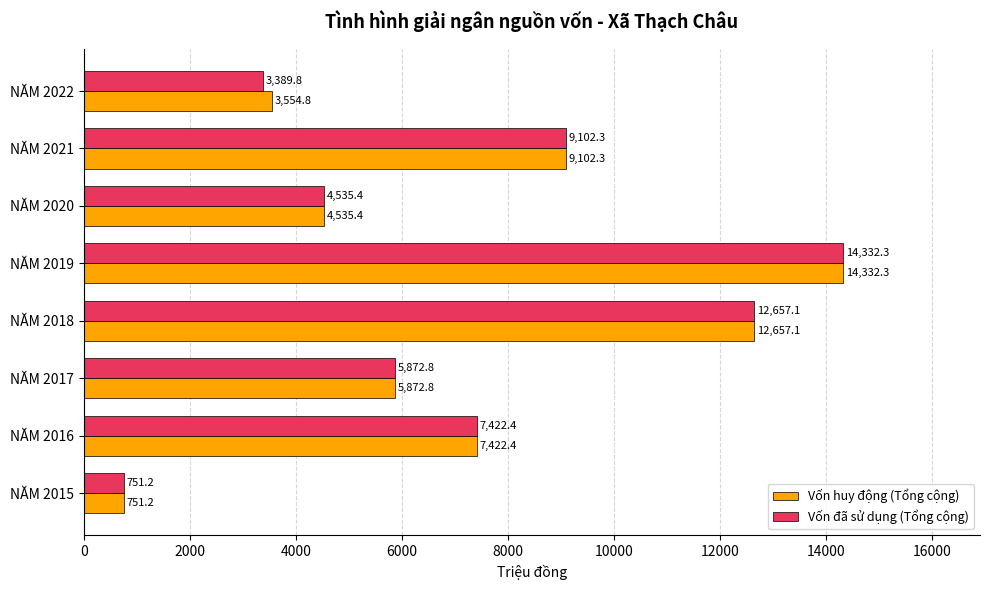

The Vốn đã sử dụng (Tổng cộng) series shows 14332.3 at NĂM 2019. True or false?

True